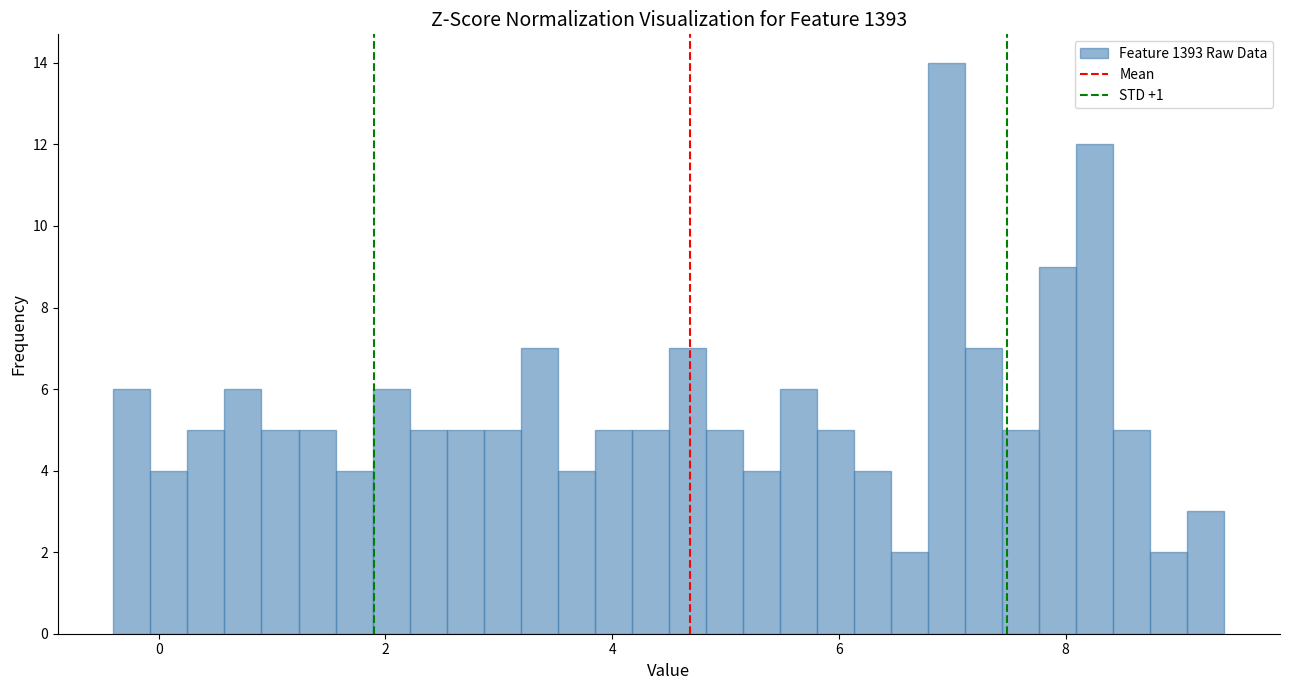

Around what value on the x-axis is the tallest bar? Give the approximate position of its centre, as read against the axis.

7.0